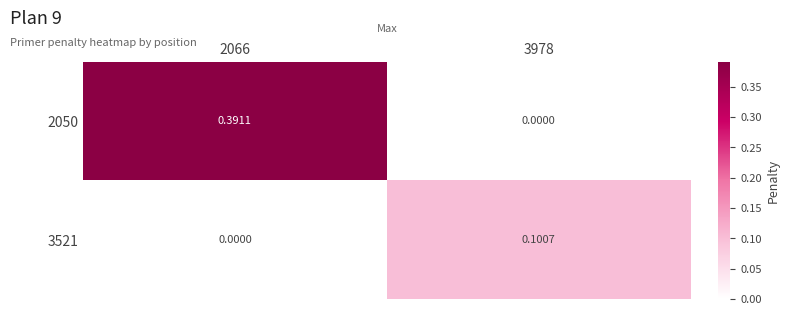

Is the value of 3521 at 3978 greater than the value of 2050 at 3978?

Yes